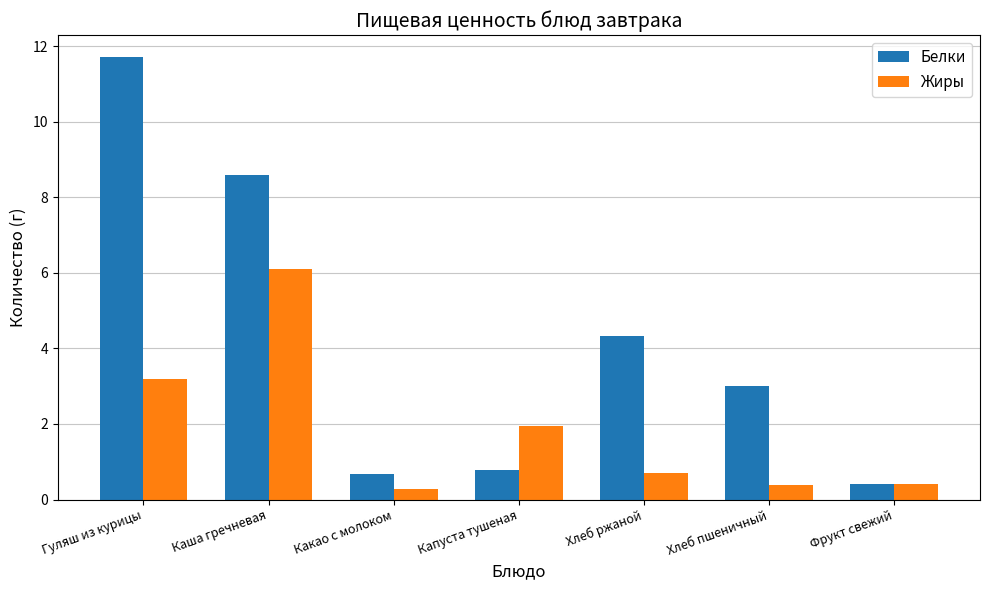

Rank the series by their average value, from highest to lowest.

Белки, Жиры